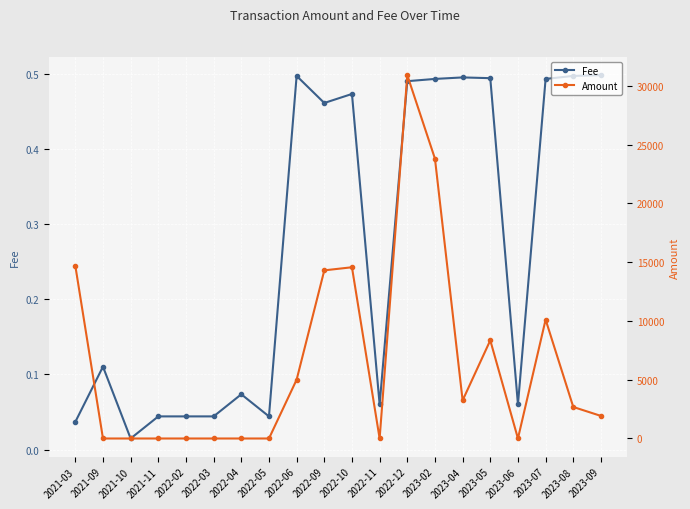

How many lines are shown in the chart?

2